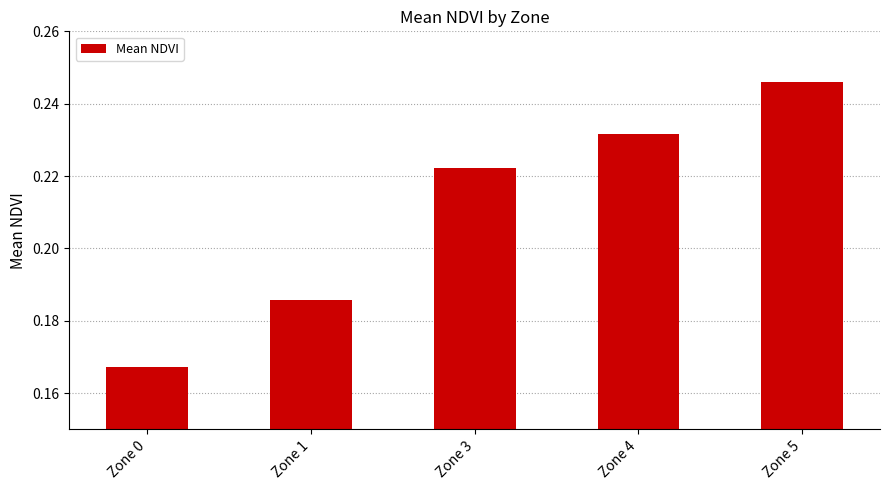

Which has a higher value, Zone 3 or Zone 4?

Zone 4